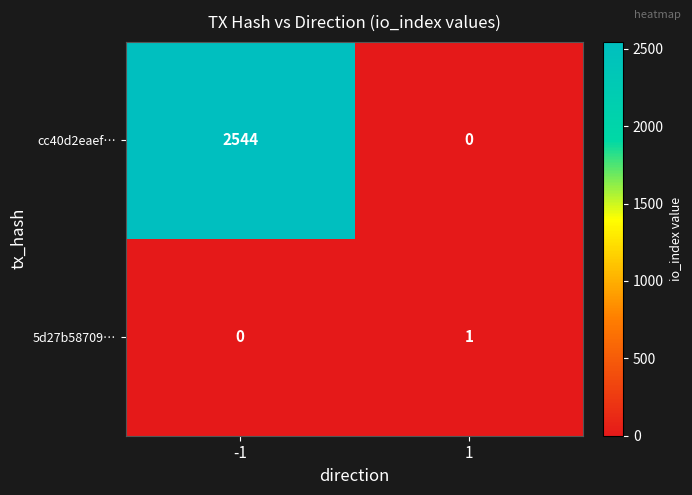

Which label corresponds to the largest value in the chart?

-1